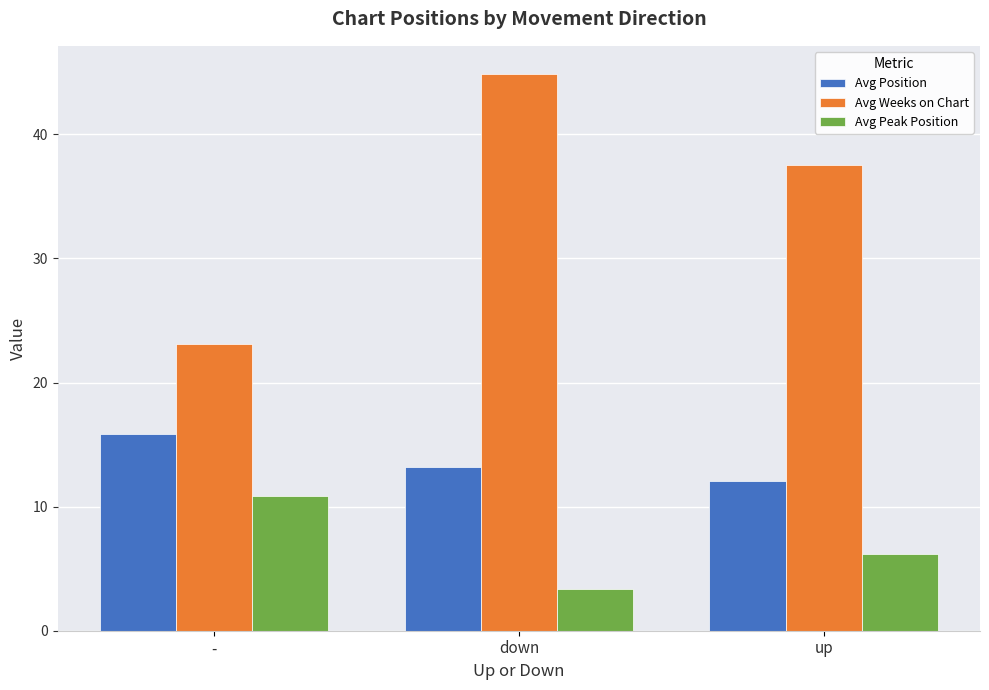

What is the total value across all series at -?

49.9